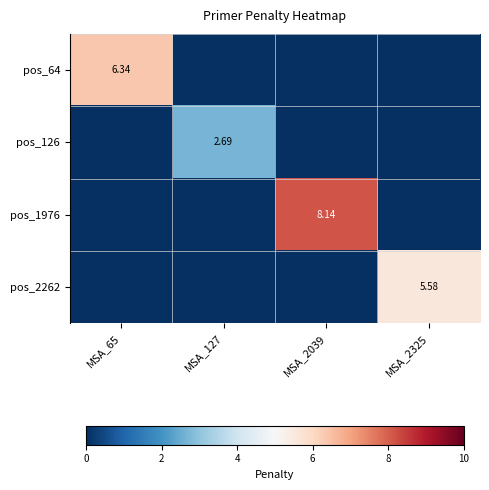

Rank the series at MSA_2325 from lowest to highest value.

pos_64, pos_126, pos_1976, pos_2262